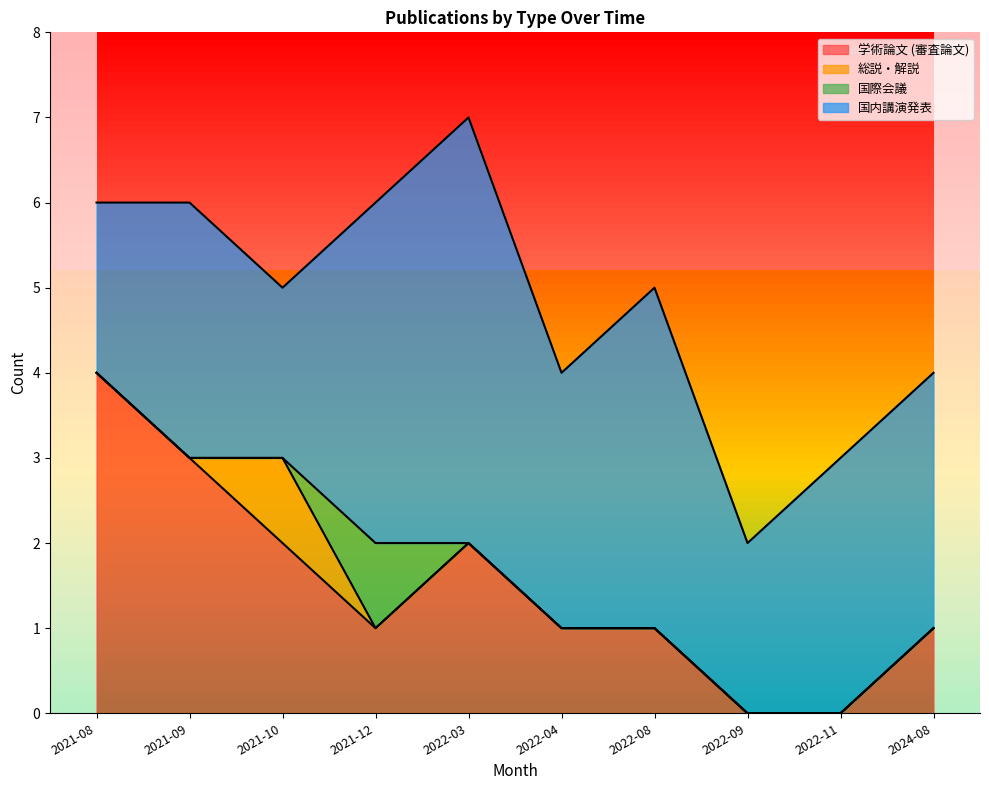

List the labels in order of 学術論文 (審査論文) value, smallest first.

2022-09, 2022-11, 2021-12, 2022-04, 2022-08, 2024-08, 2021-10, 2022-03, 2021-09, 2021-08